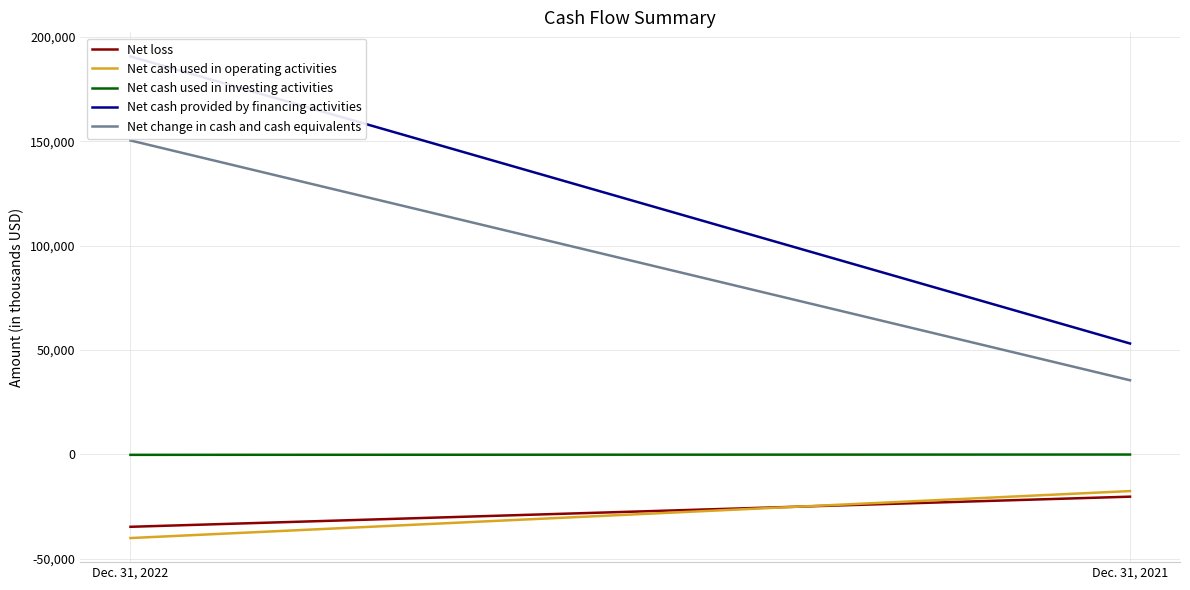

The Net loss series shows -20243 at Dec. 31, 2021. True or false?

True